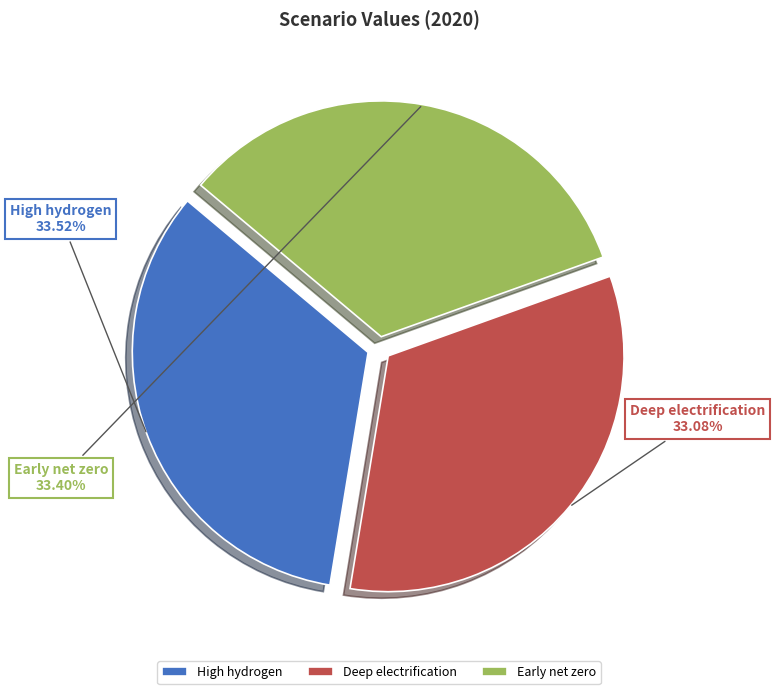

Is there any slice that represents more than half of the pie?

No